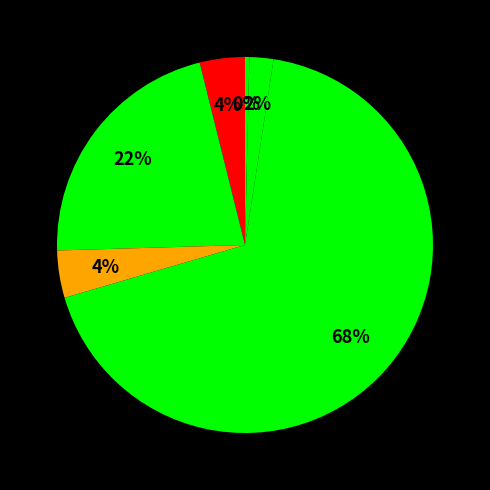

What percentage is the حین اجرا خدمات ماهانه slice, to the nearest percent?

22%